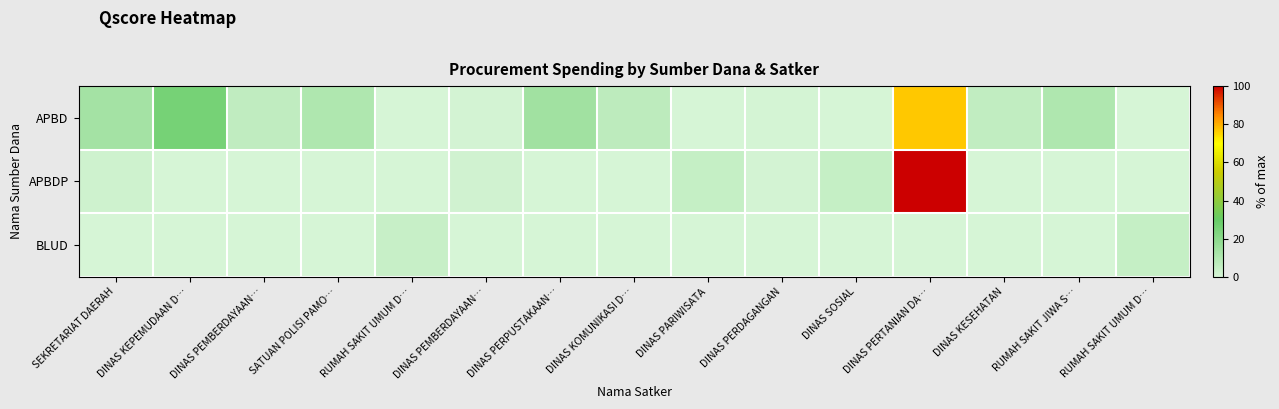

Between DINAS PERDAGANGAN and RUMAH SAKIT UMUM D…, which series saw the biggest shift?

BLUD